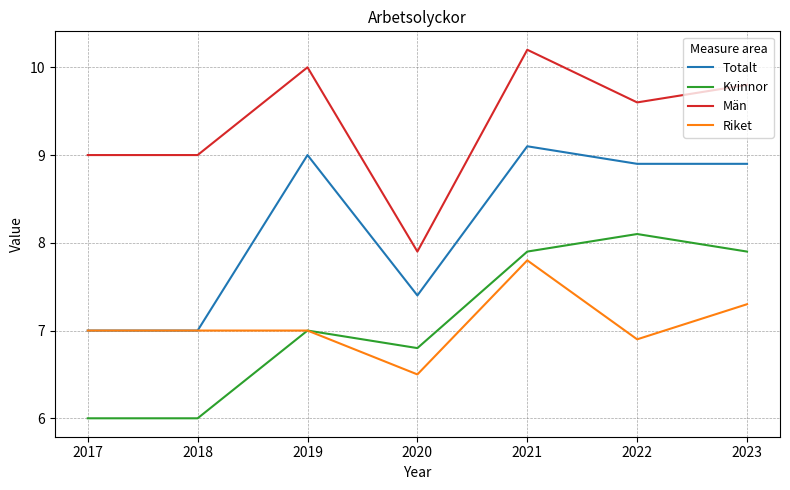

True or false: Män and Kvinnor cross at least once.

False